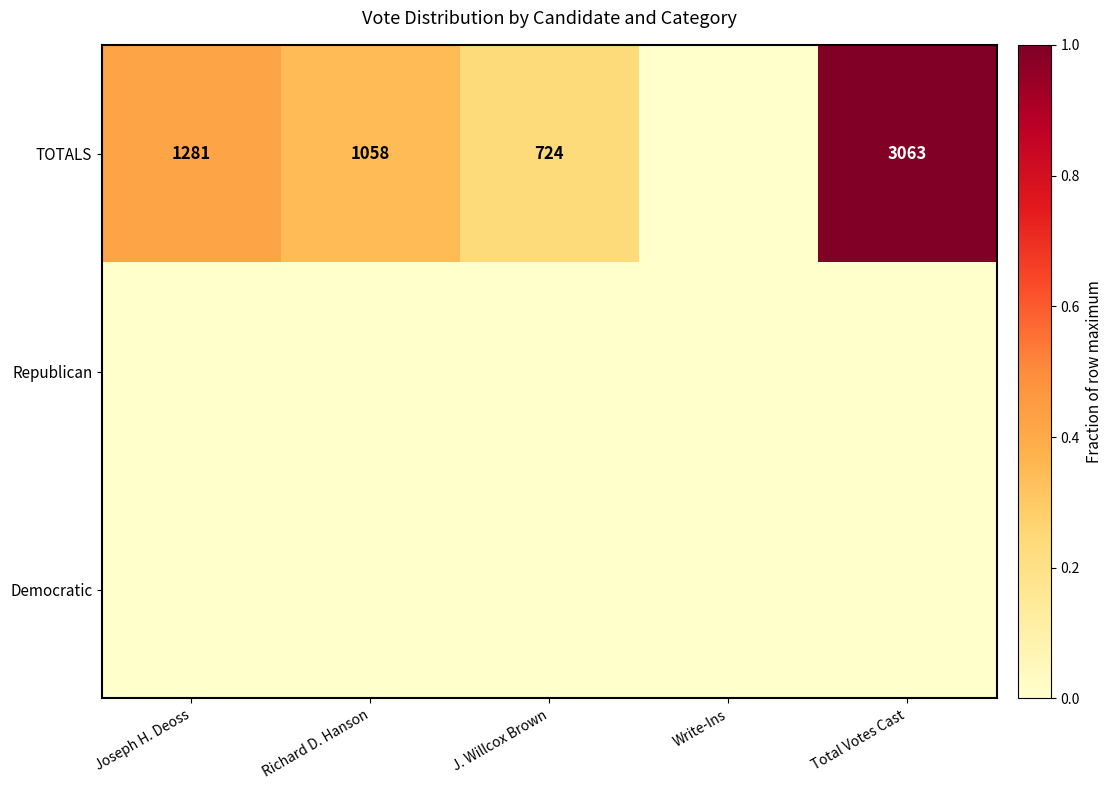

The value of TOTALS at Richard D. Hanson is 1384. True or false?

False